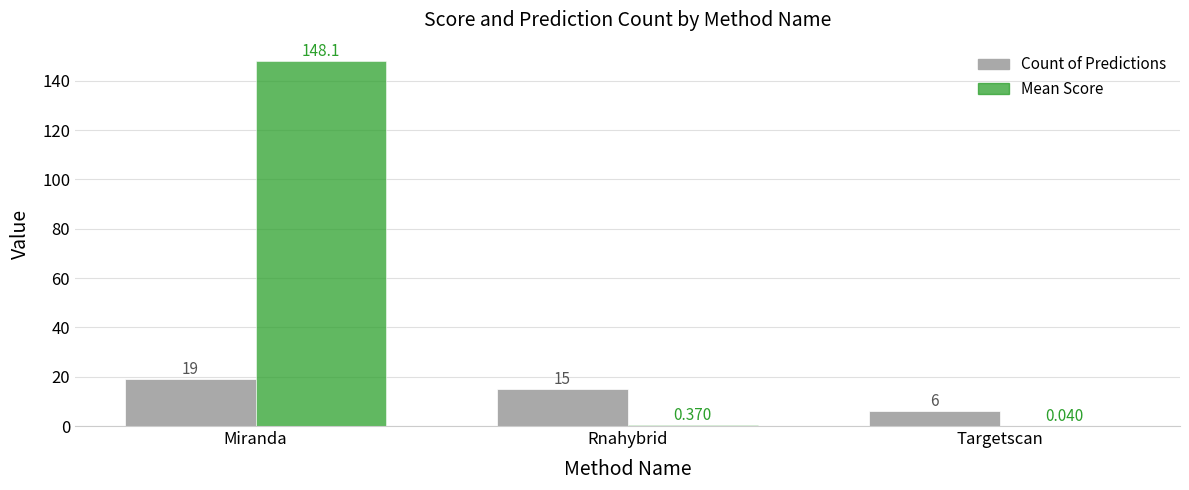

Which category has the highest value in the Count of Predictions series?

Miranda